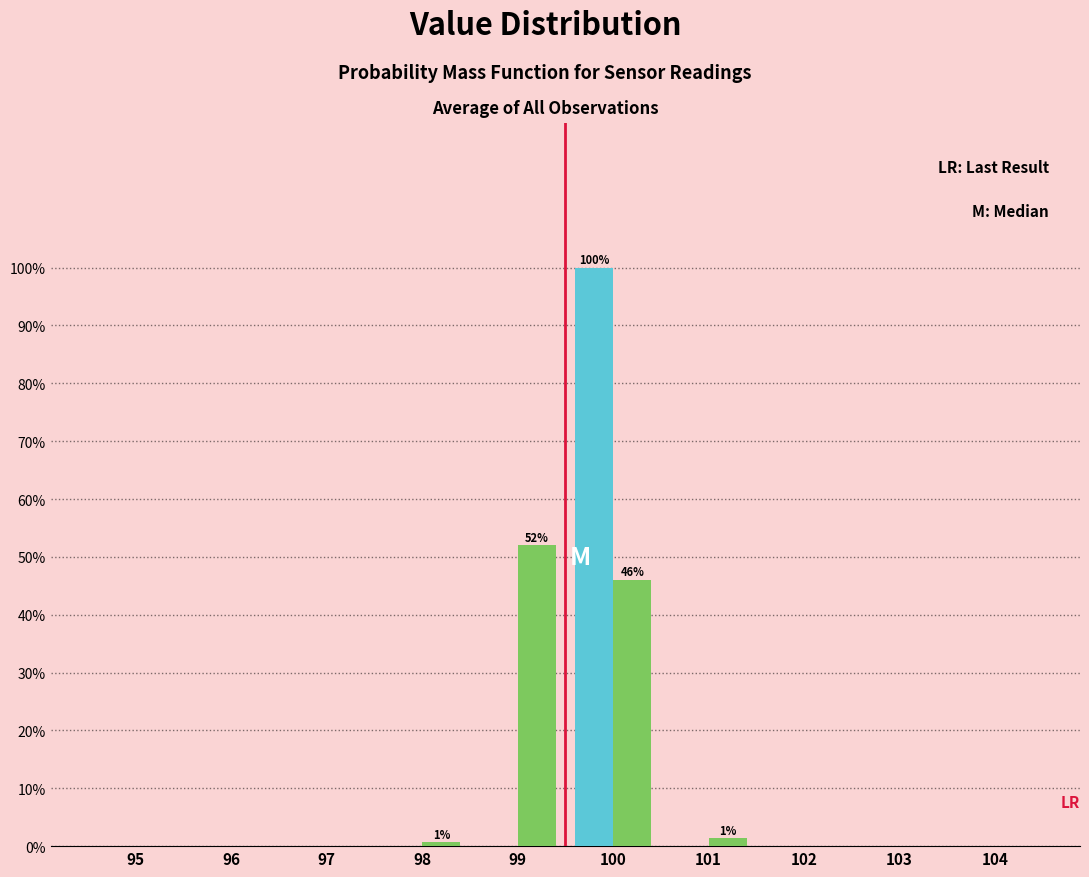

At which category is the sum across all series the highest?

100